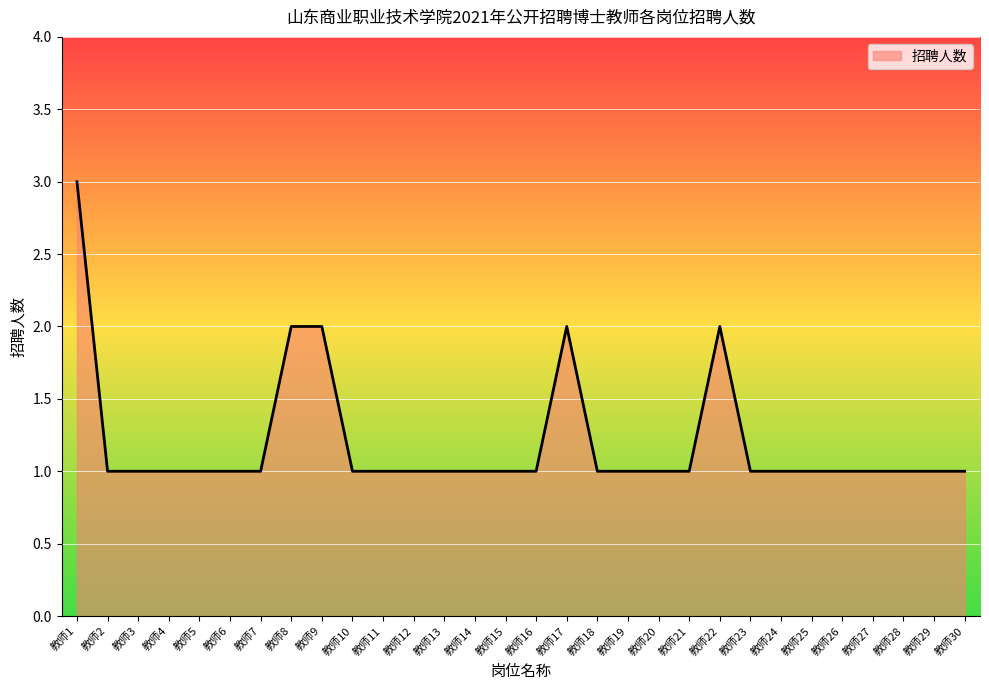

How many lines are shown in the chart?

1